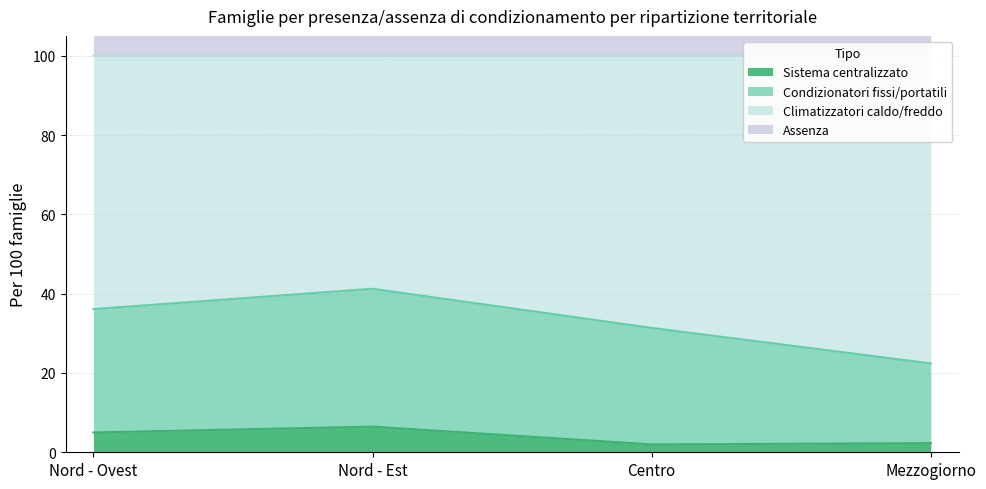

Which has a higher value, Nord - Est or Centro?

Nord - Est